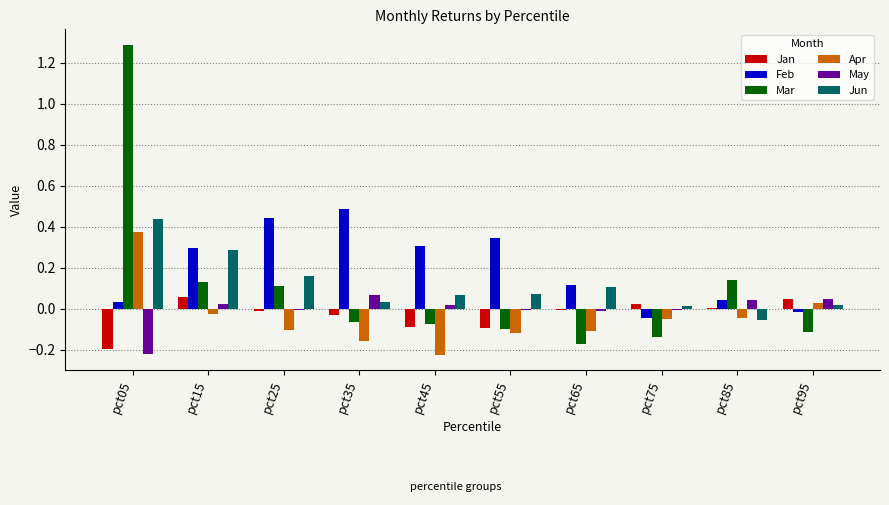

Count the number of data series in this chart.

6